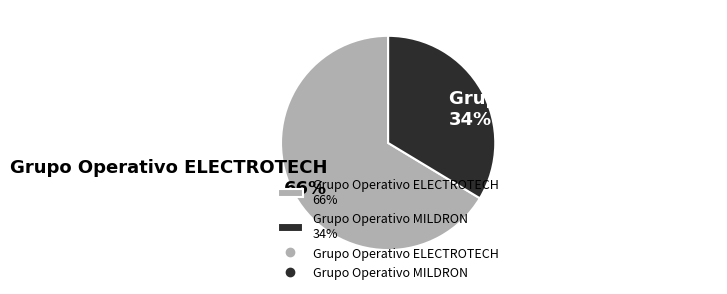

True or false: Grupo Operativo ELECTROTECH accounts for 72% of the total.

False